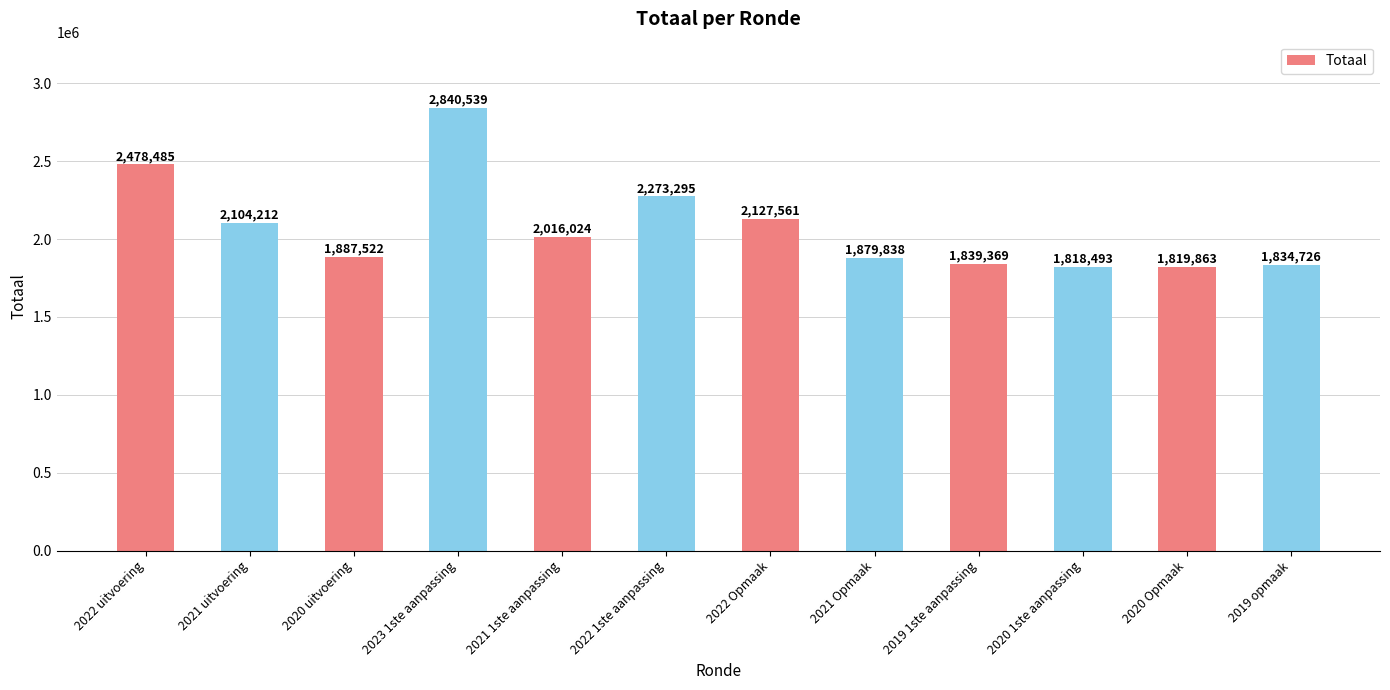

Where does the data first go above 2016024?

2022 uitvoering